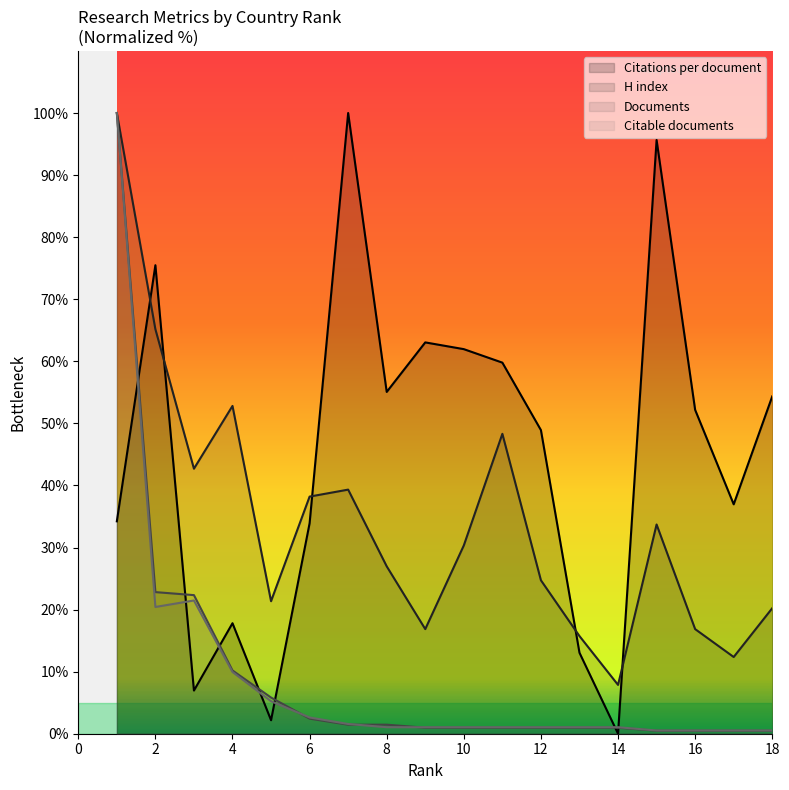

Rank the series at 8 from lowest to highest value.

Citable documents, Documents, H index, Citations per document